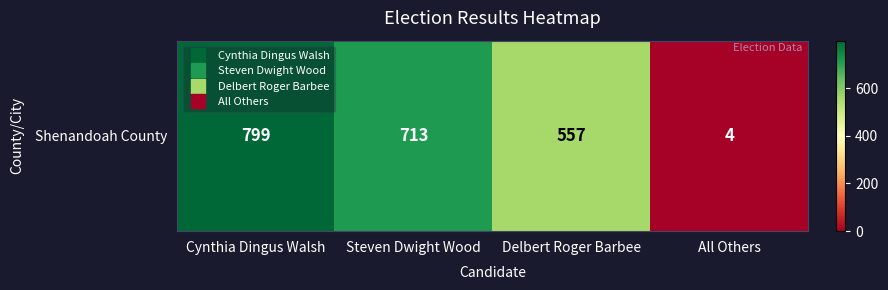

What is the difference between the maximum and minimum values?

795